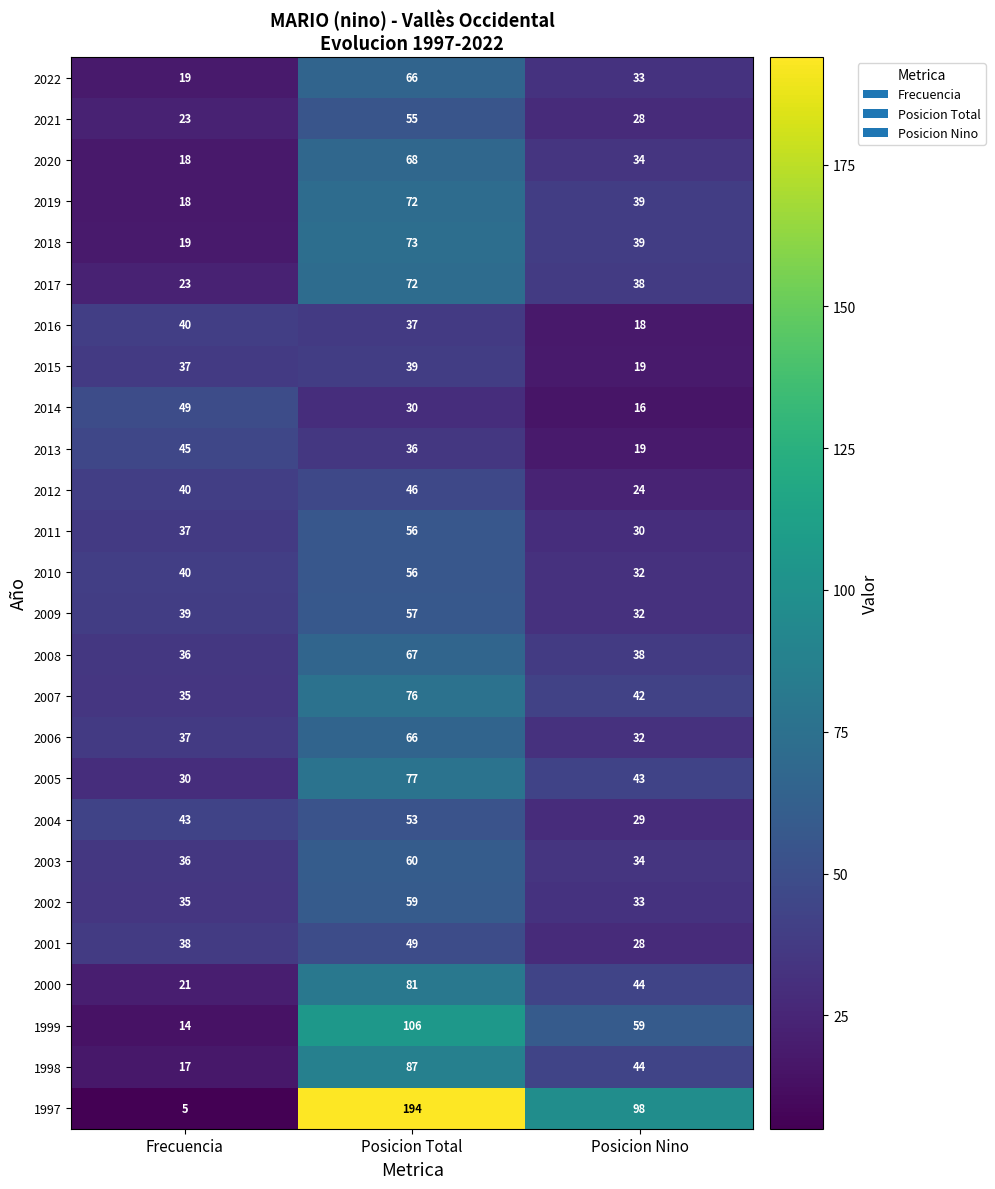

List the labels in order of 2010 value, largest first.

Posicion Total, Frecuencia, Posicion Nino